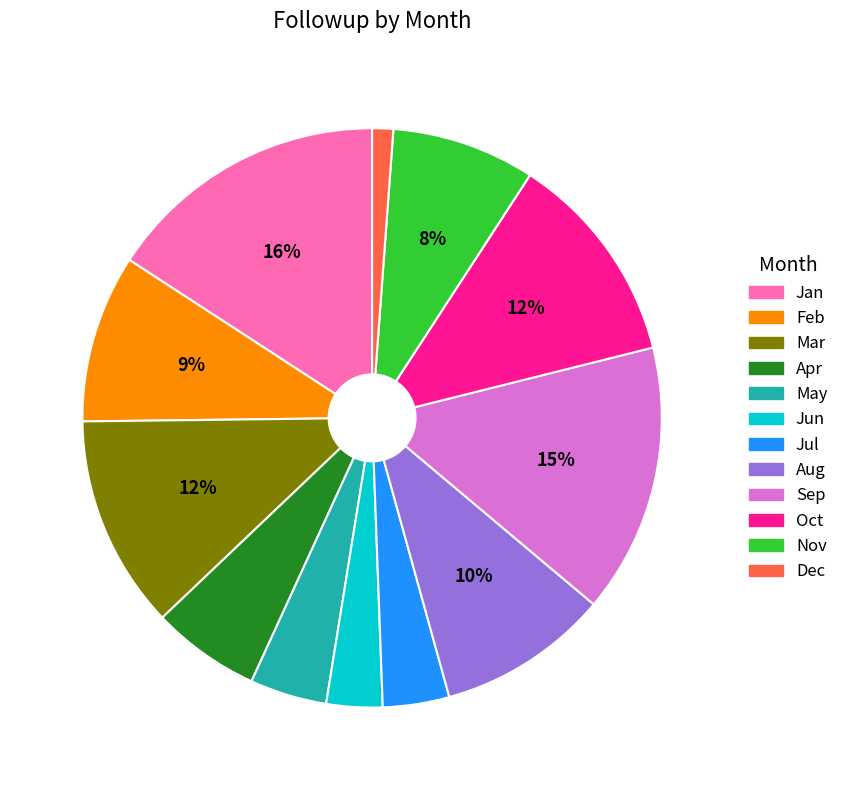

Combined, do Jan and Aug account for over 50%?

No